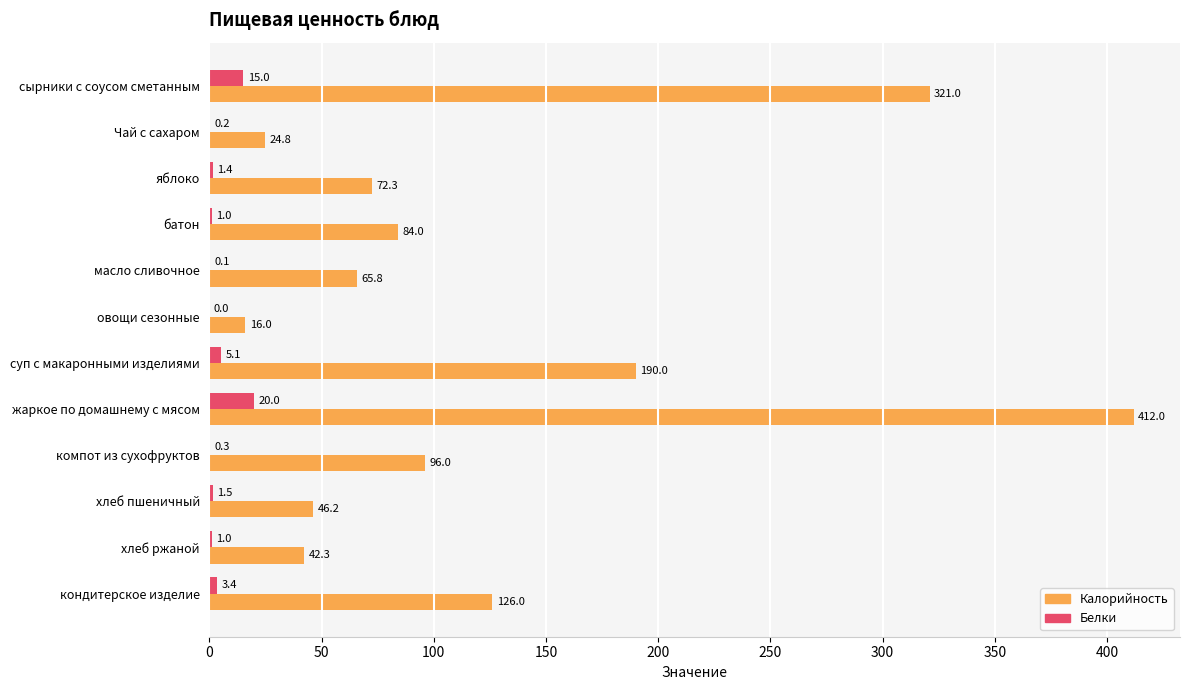

What is the maximum value for Белки?

20.0